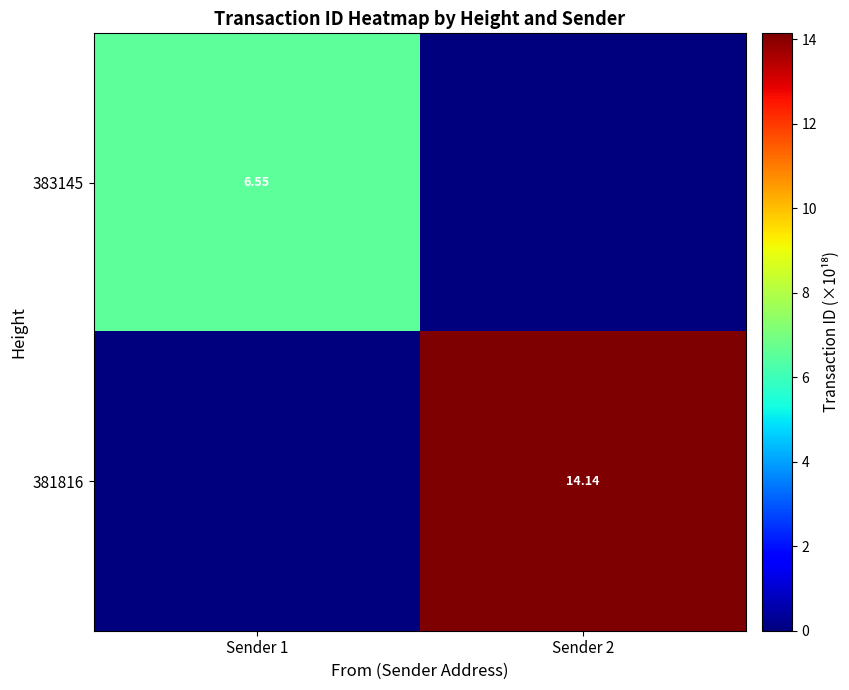

What is the sum of all 383145 values?

6.5